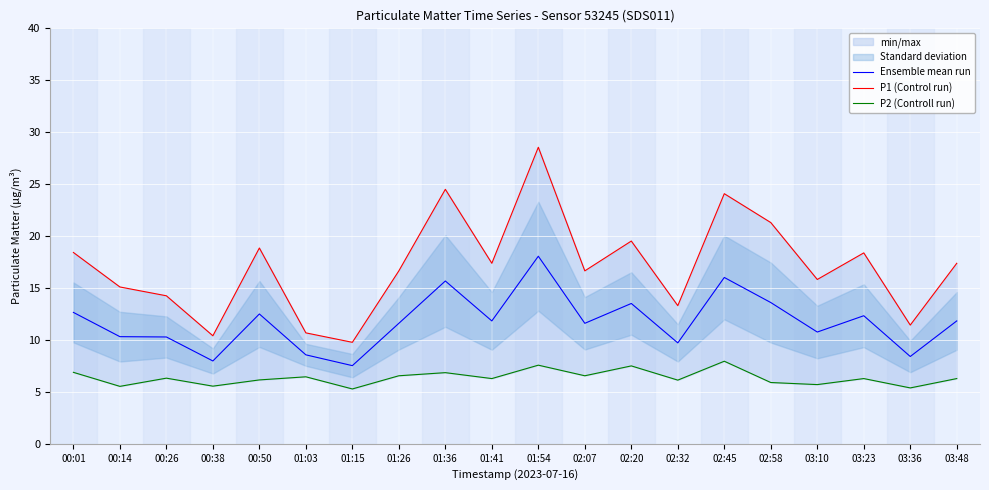

What is the label of the 15th point from the right?

01:03